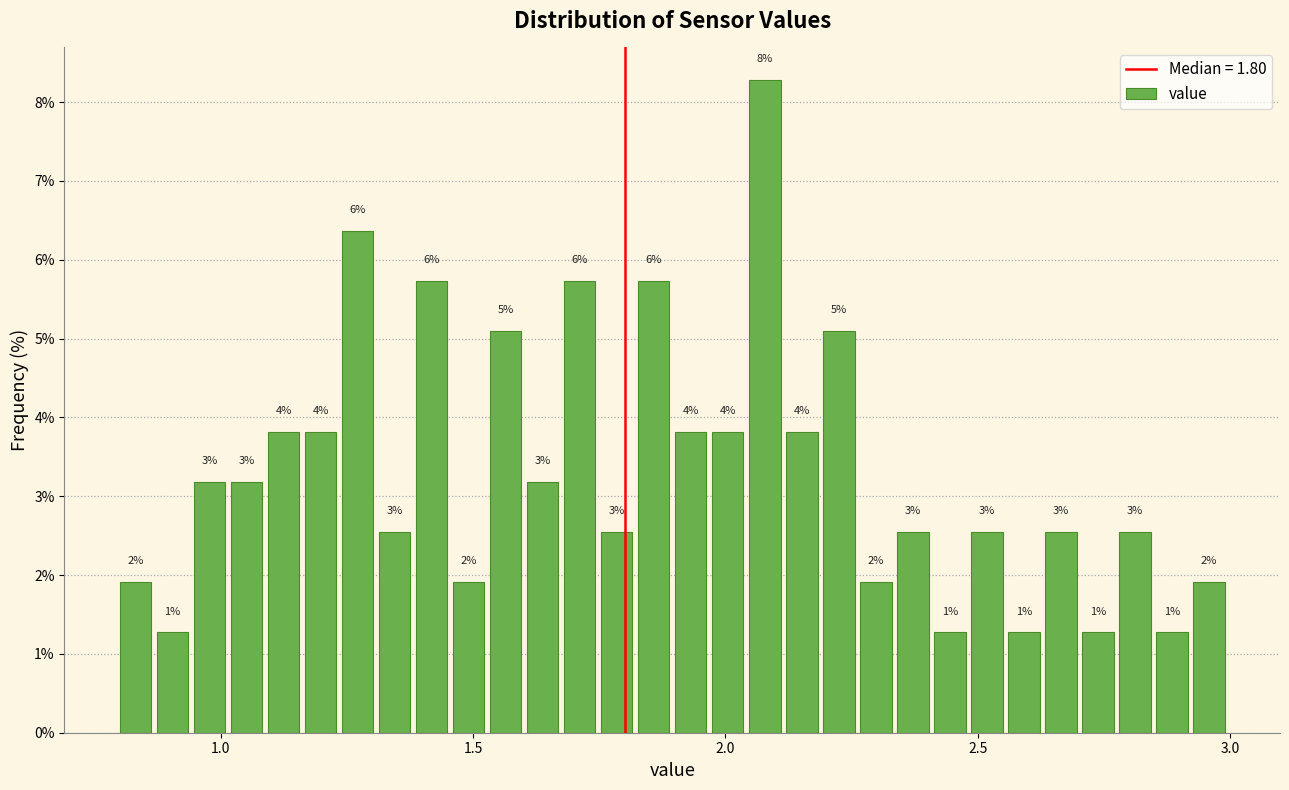

Read against the x-axis, roughly where is the centre of the tallest bar?

2.10